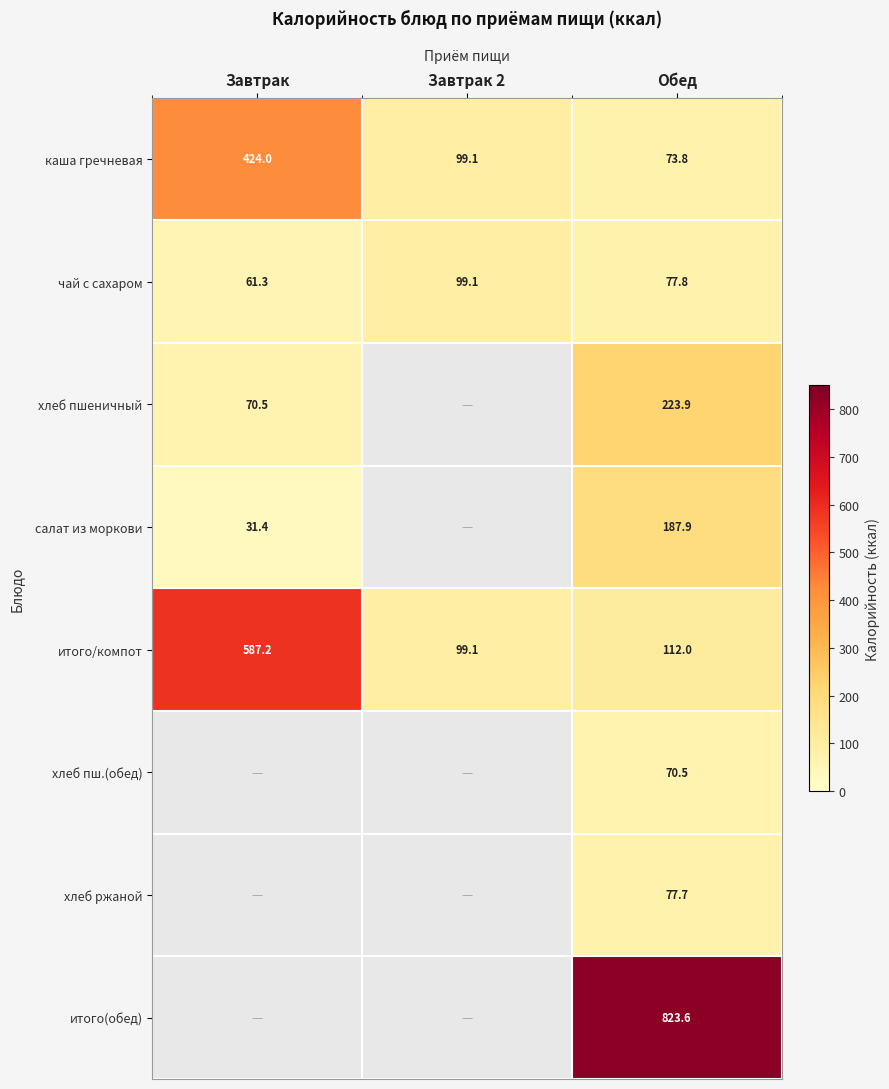

What is the spread (max minus min) of values at Обед?

753.1